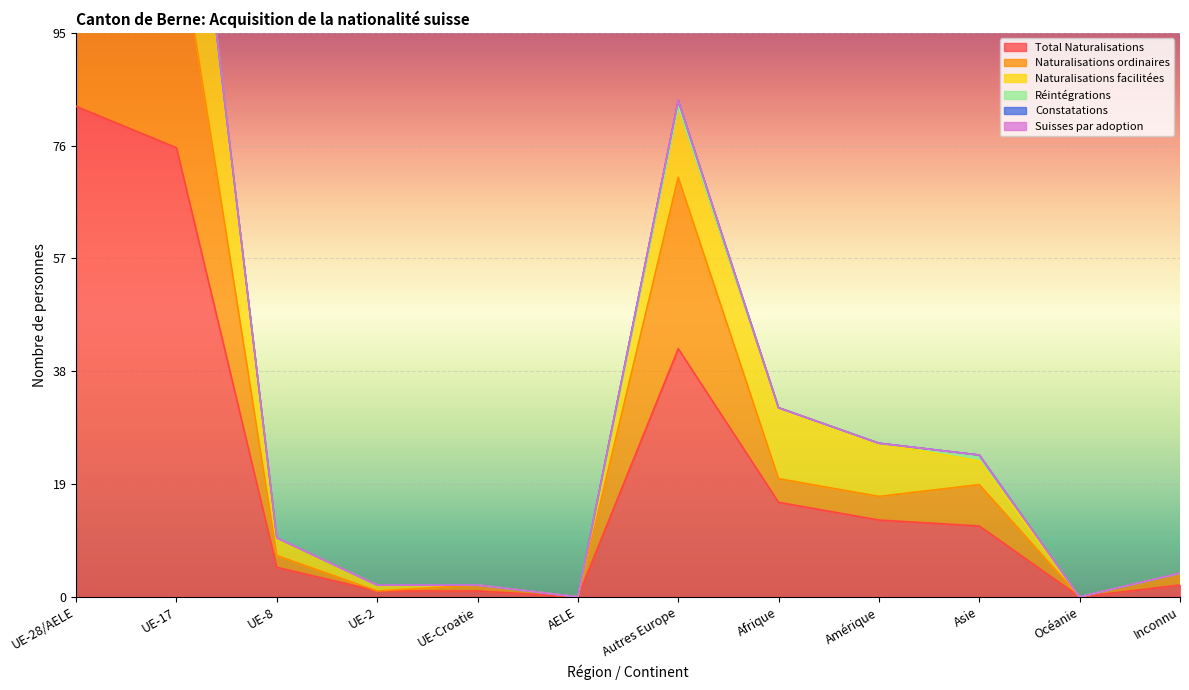

Where is Total Naturalisations nearest to the value 41?

Autres Europe